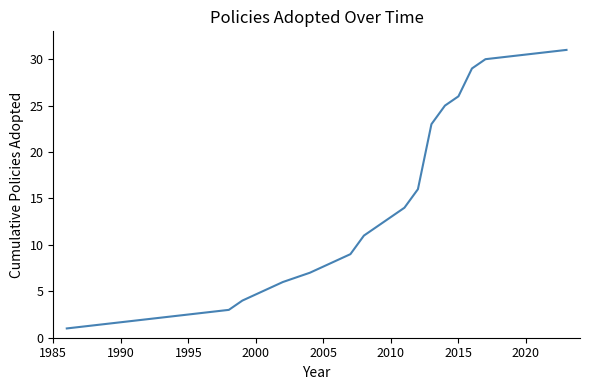

How many lines are shown in the chart?

1